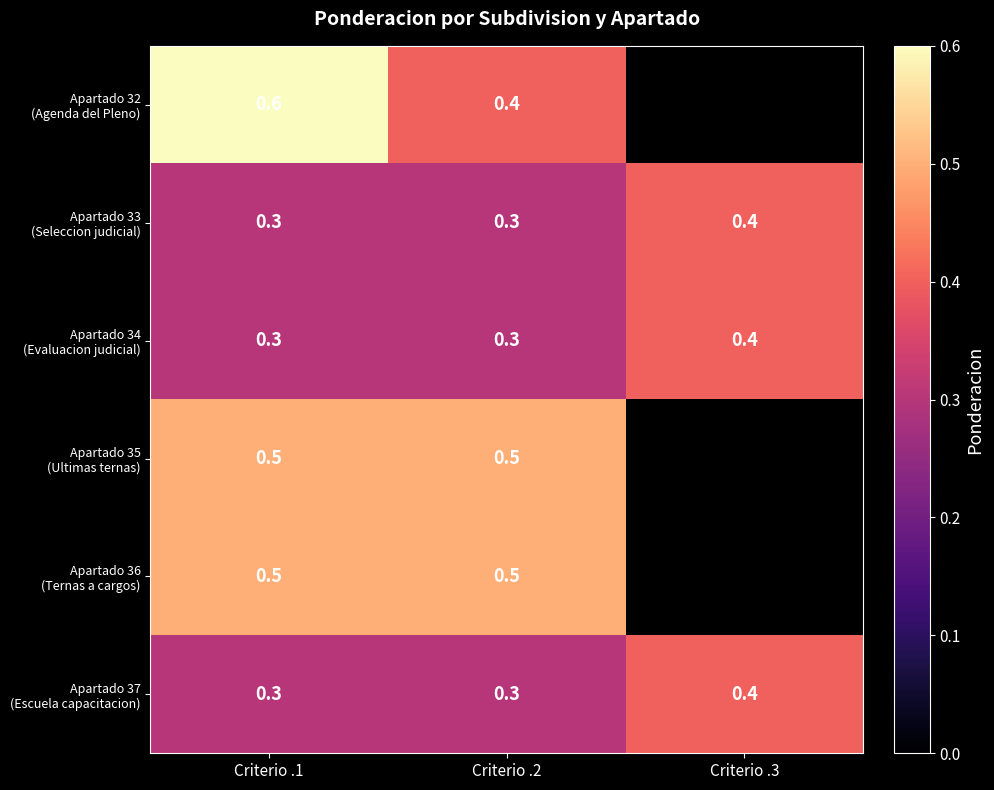

What is the difference between the highest and lowest values at Criterio .1?

0.3